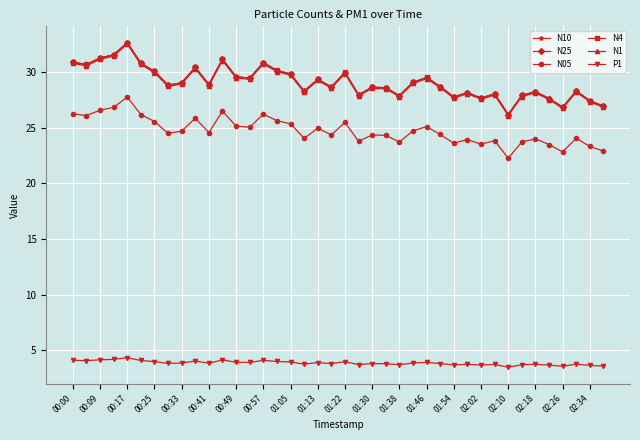

True or false: N05 and N25 cross at least once.

False